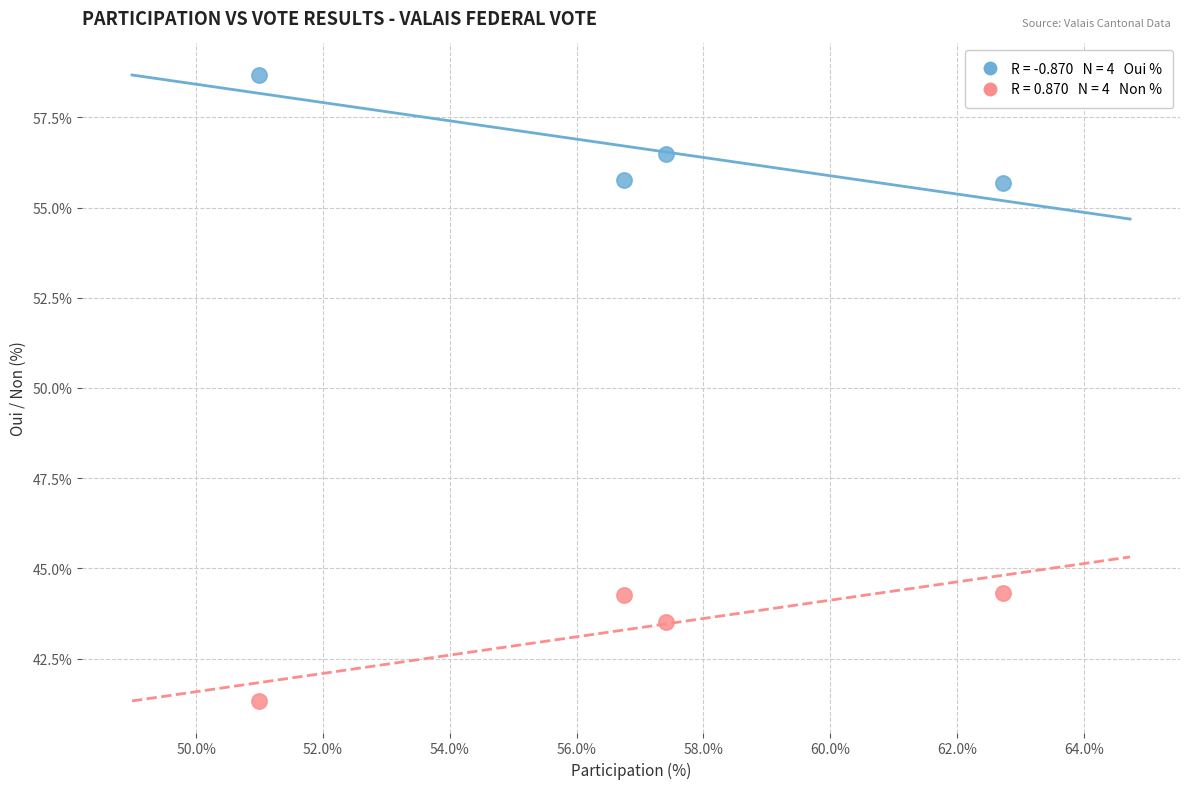

Across all data points, what is the range of Y values (max minus min)?

17.4